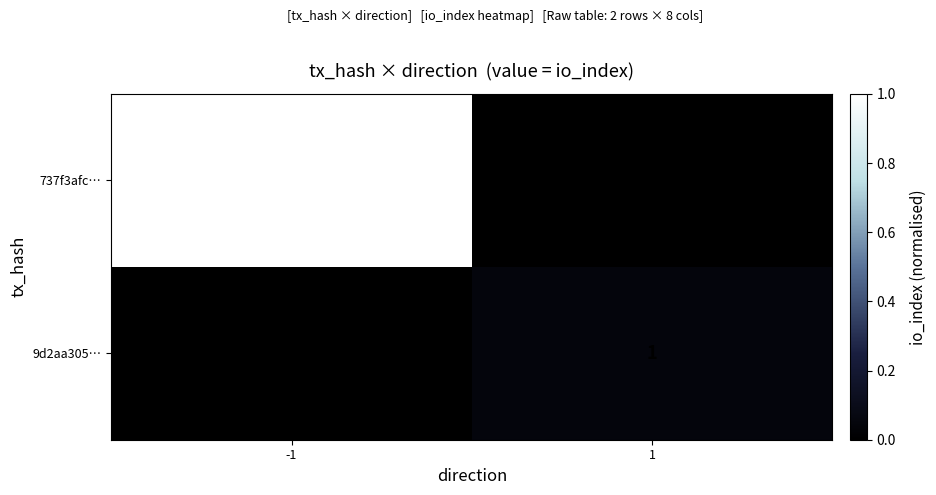

The value of 737f3afc… at -1 is 27. True or false?

False